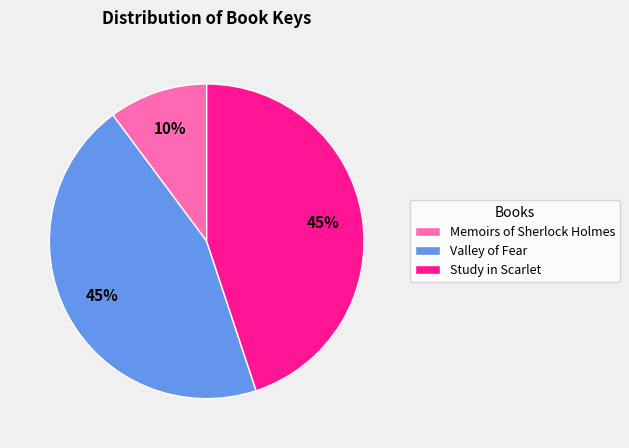

Does Study in Scarlet account for over 50% of the chart?

No